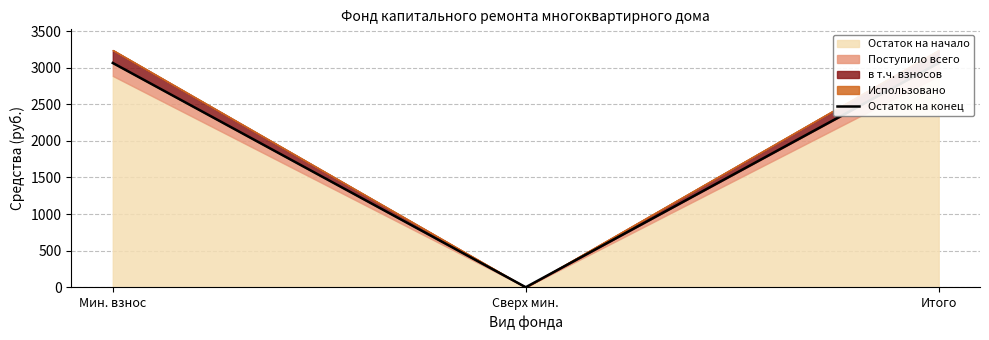

Rank the categories by value from lowest to highest.

Сверх мин., Мин. взнос, Итого